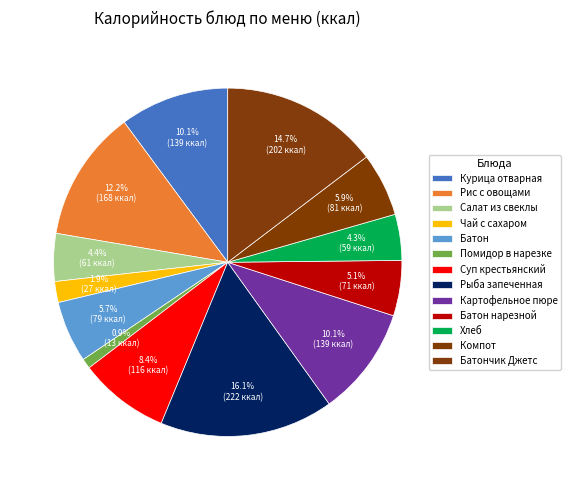

To the nearest percent, what is the difference between the Батончик Джетс and Суп крестьянский slice percentages?

6%